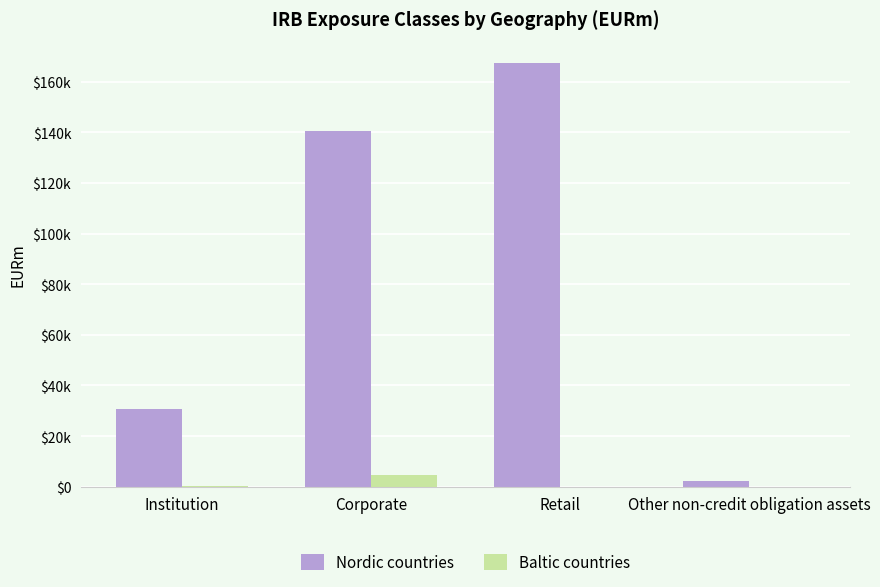

List the labels in order of Nordic countries value, largest first.

Retail, Corporate, Institution, Other non-credit obligation assets